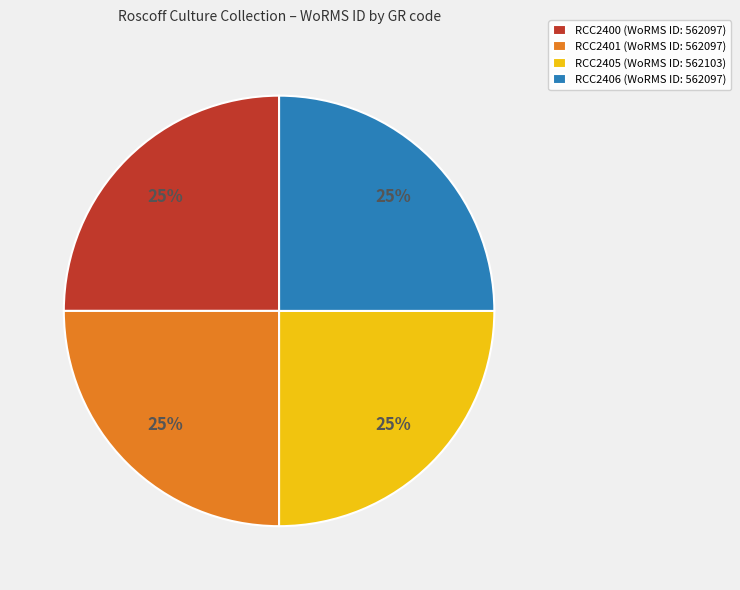

Does RCC2400 account for over 50% of the chart?

No